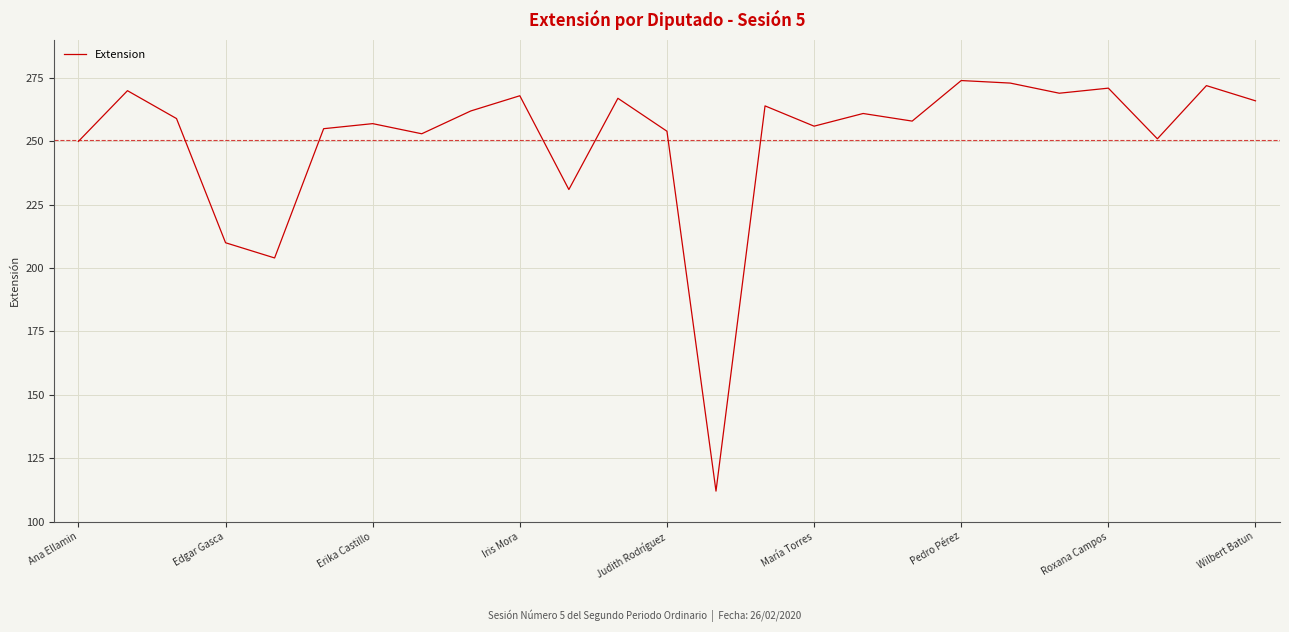

Reading left to right, list all the values displayed in this chart.

250	270	259	210	204	255	257	253	262	268	231	267	254	112	264	256	261	258	274	273	269	271	251	272	266